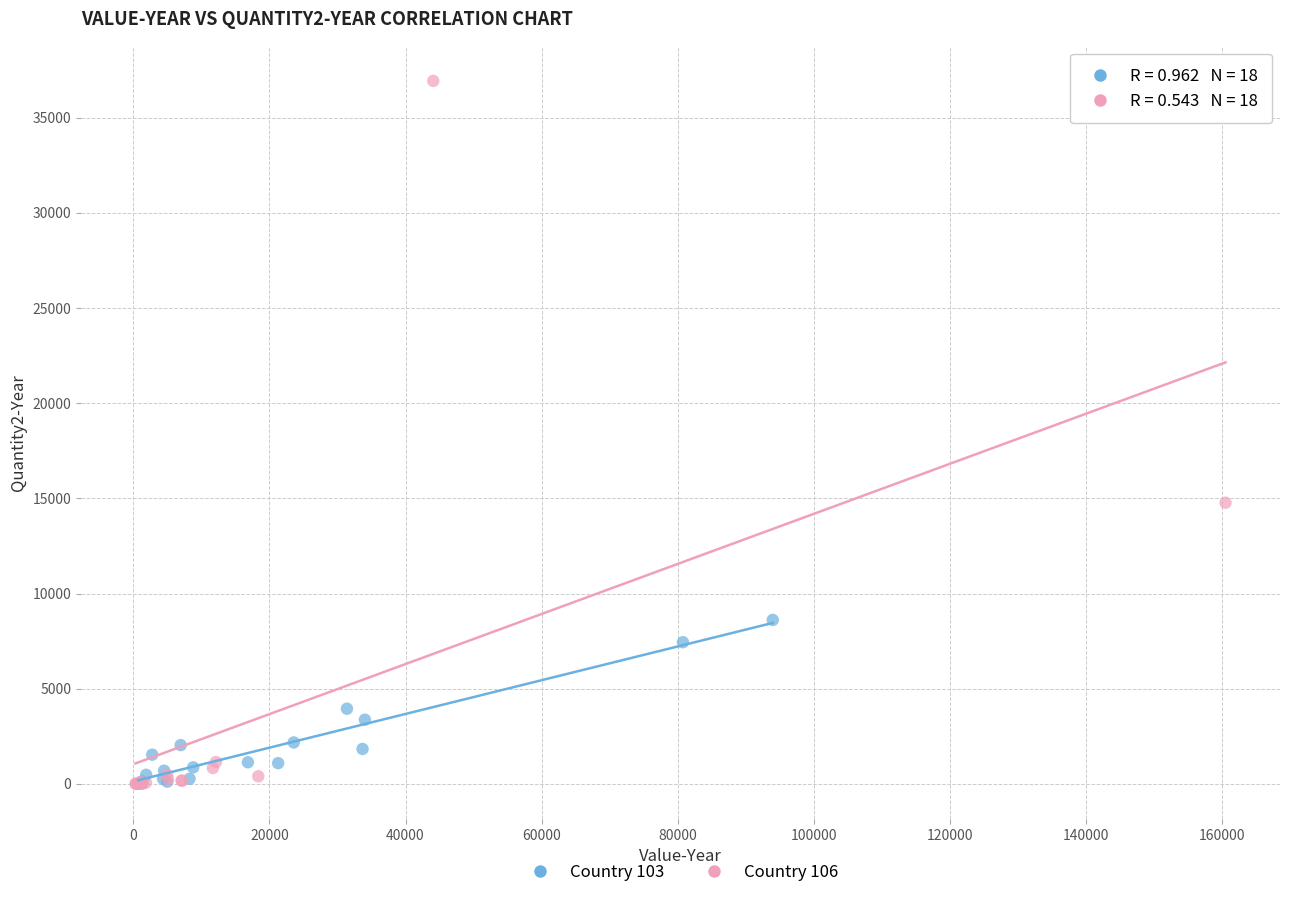

Which series has the largest Y range (max minus min)?

Country 106